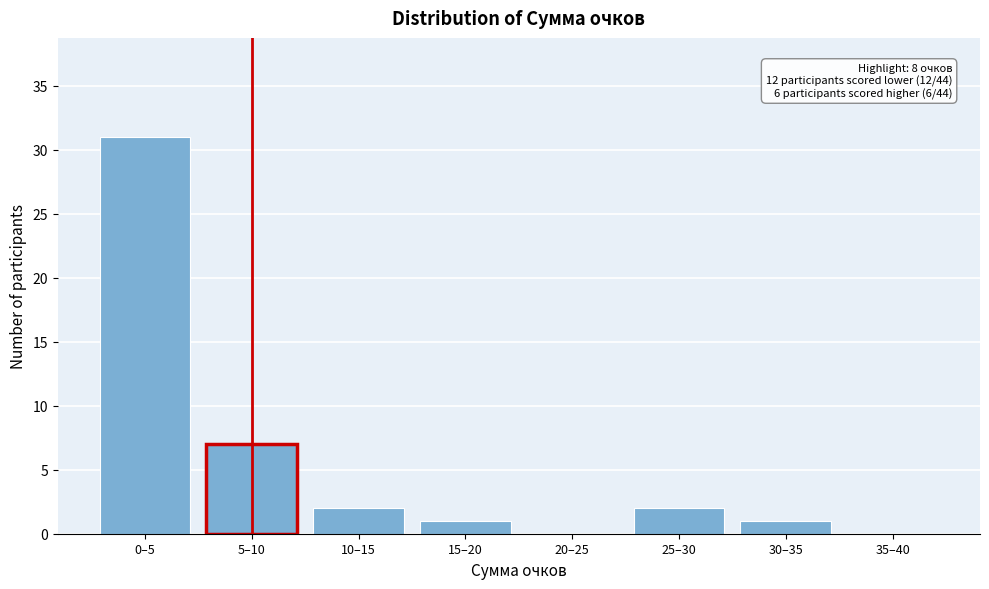

Reading right to left, extract all data points from this chart.

35–40=0	30–35=1	25–30=2	20–25=0	15–20=1	10–15=2	5–10=7	0–5=31